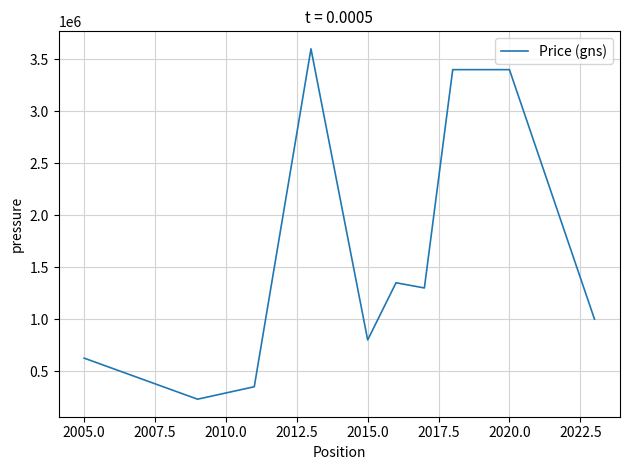

What is the difference between the maximum and minimum values?

3370000